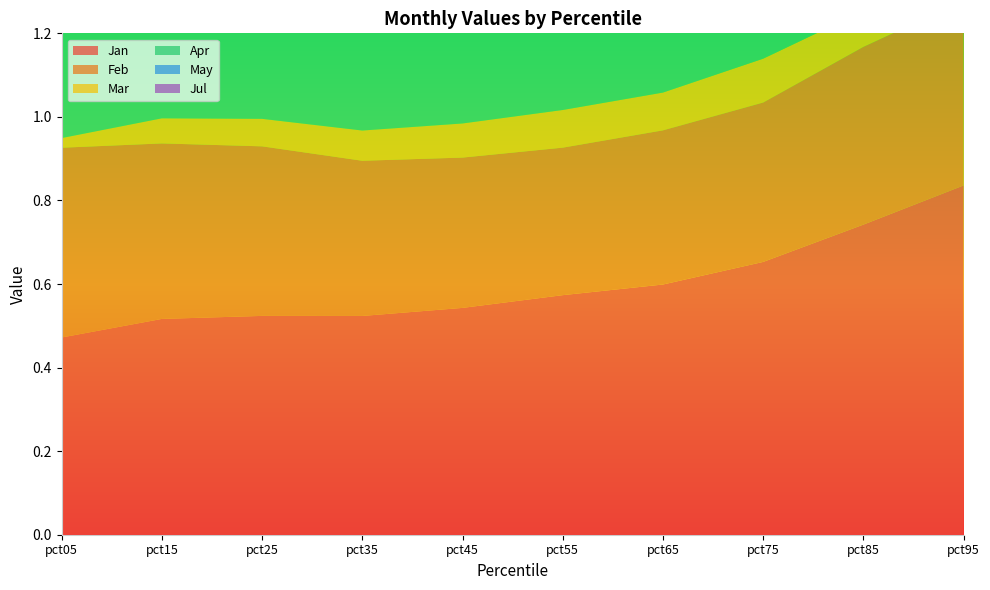

Reading left to right, extract all data points from this chart.

Jan: 0.5	0.5	0.5	0.5	0.5	0.6	0.6	0.7	0.7	0.8
Feb: 0.5	0.4	0.4	0.4	0.4	0.4	0.4	0.4	0.4	0.4
Mar: 0.0	0.1	0.1	0.1	0.1	0.1	0.1	0.1	0.1	0.1
Apr: 0.4	0.6	0.6	0.6	0.6	0.6	0.6	0.6	0.6	0.6
May: 0.7	0.8	0.8	0.8	0.8	0.8	0.8	0.8	0.8	0.9
Jul: 0.7	0.6	0.6	0.6	0.6	0.7	0.7	0.7	0.8	0.8